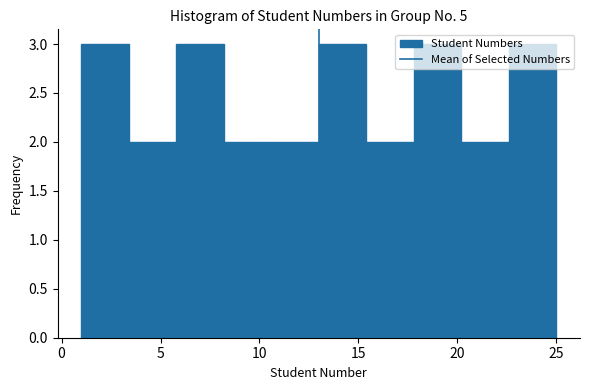

How tall is the bar that spans 13.0 to 15.4 on the x-axis? Neither the bar edges nor the heights are printed on the chart, so give them approximately, as read against the axes.

3